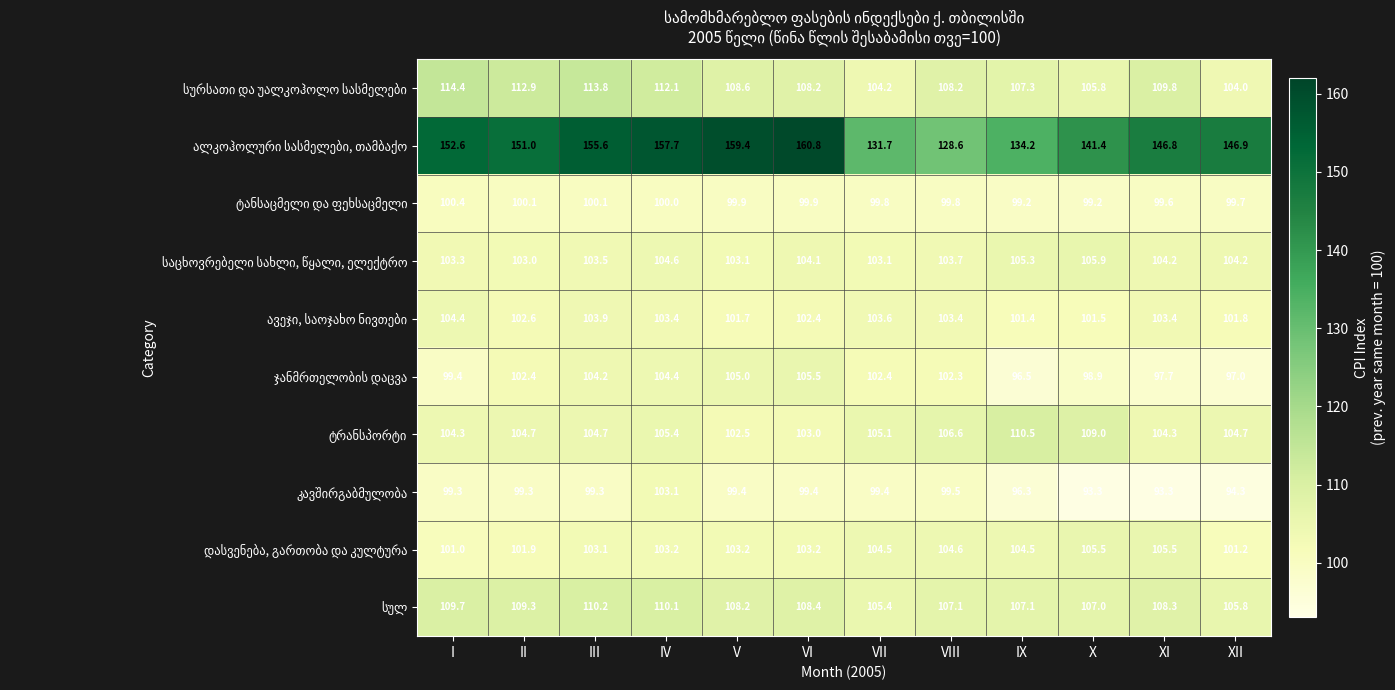

Which category has the highest value across all series?

VI